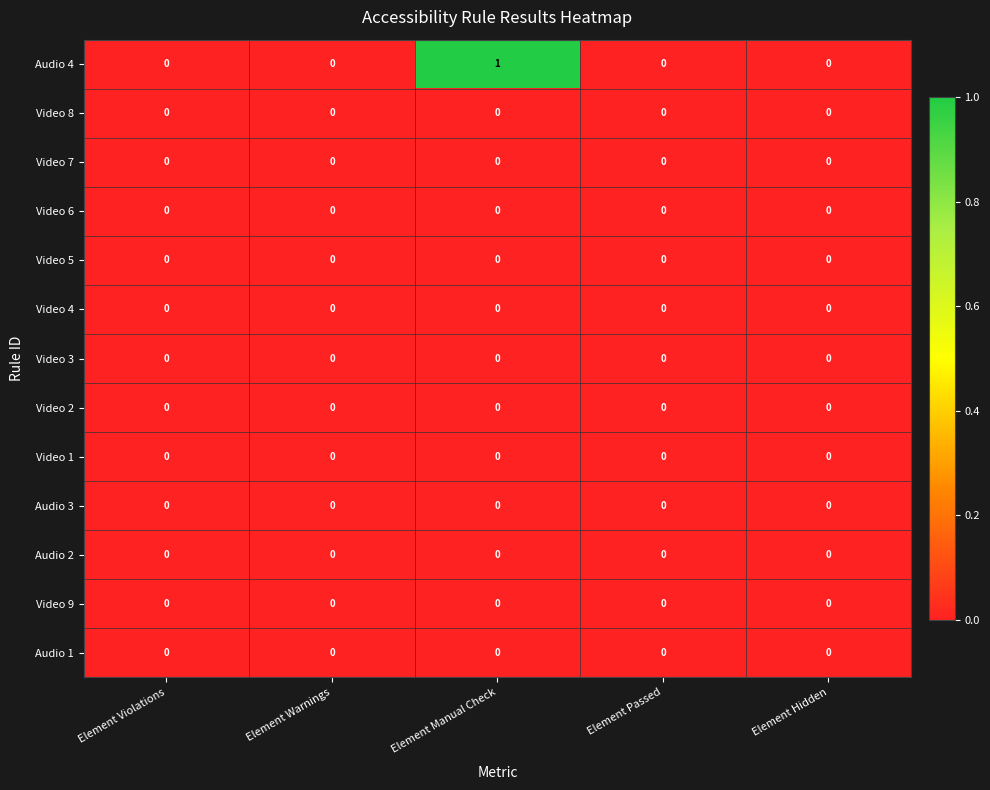

Which series has the widest spread of values?

Audio 4